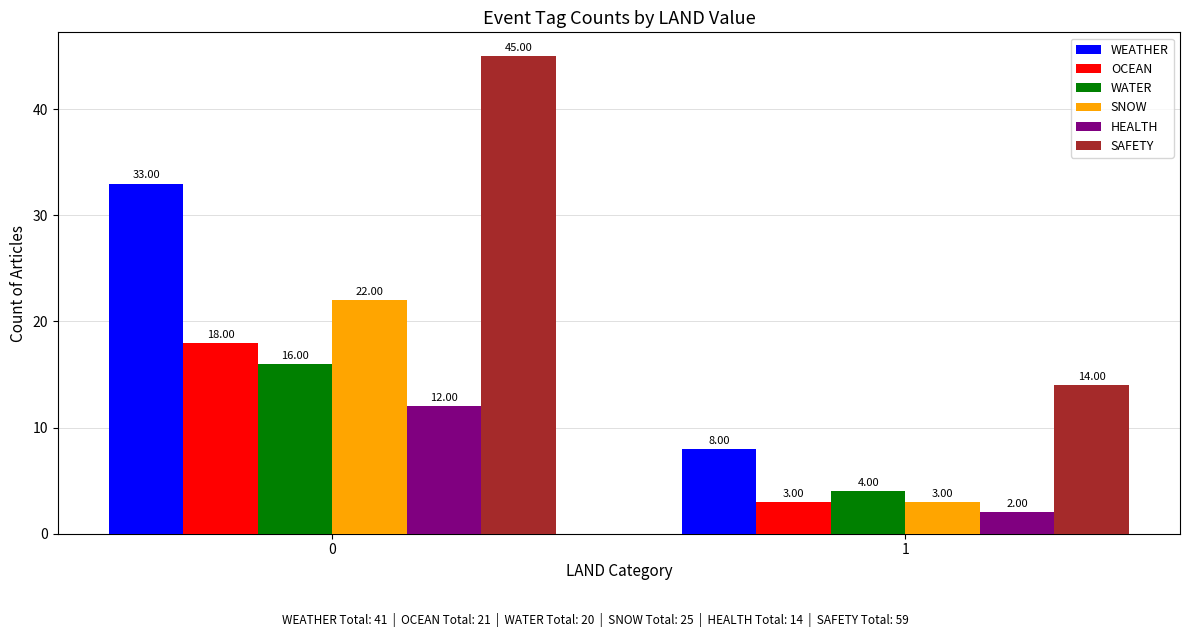

List the series in order of their peak value, lowest first.

HEALTH, WATER, OCEAN, SNOW, WEATHER, SAFETY